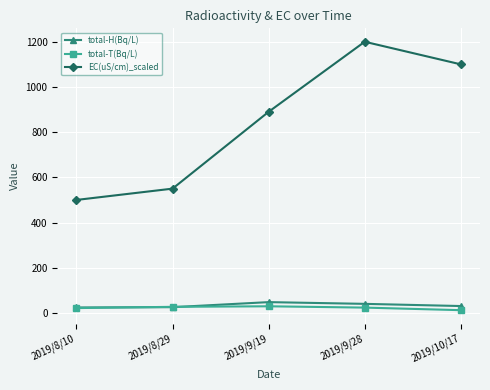

What is the spread (max minus min) of values at 2019/9/19?

860.6